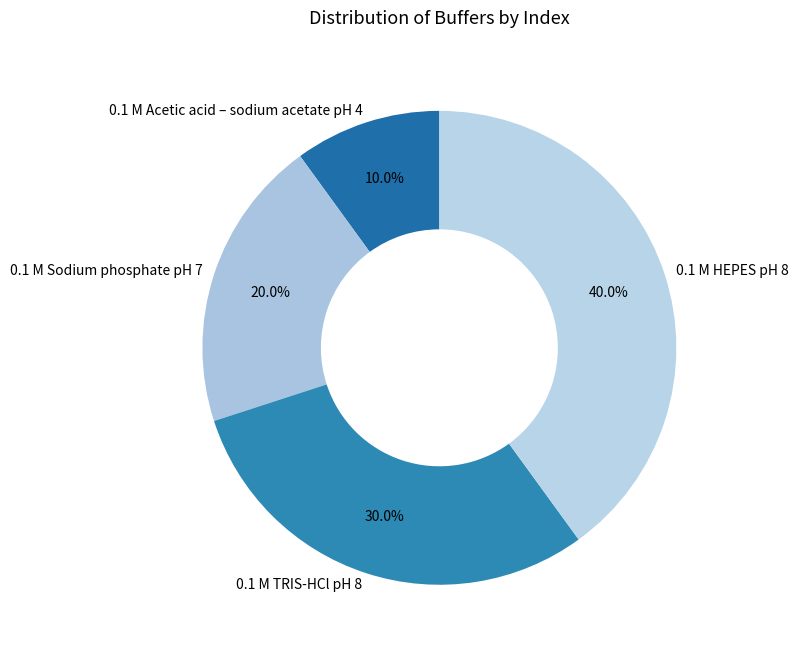

Which slice is the smallest?

0.1 M Acetic acid – sodium acetate pH 4